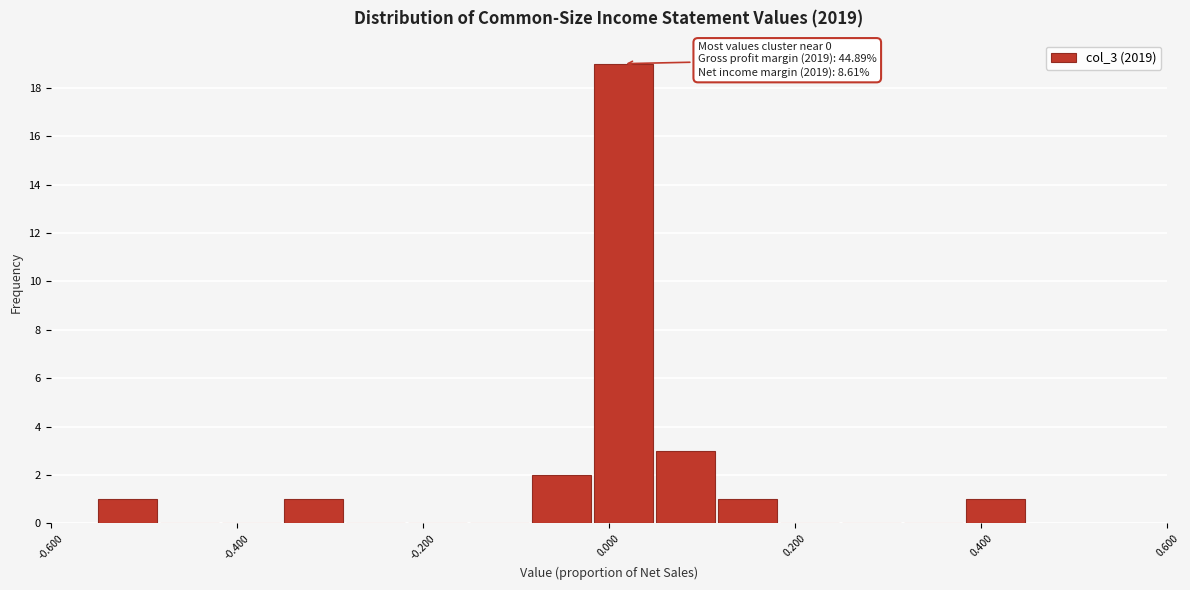

Read against the x-axis, roughly where is the centre of the tallest bar?

0.02